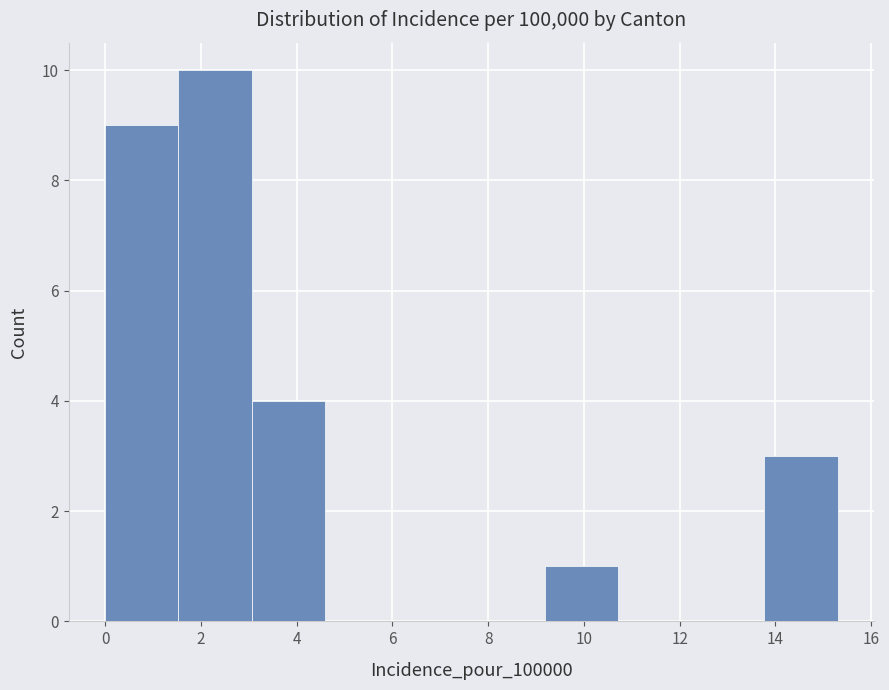

What is the height of the bar covering 13.8 to 15.4 on the x-axis? Neither the bar edges nor the heights are printed on the chart, so give them approximately, as read against the axes.

3